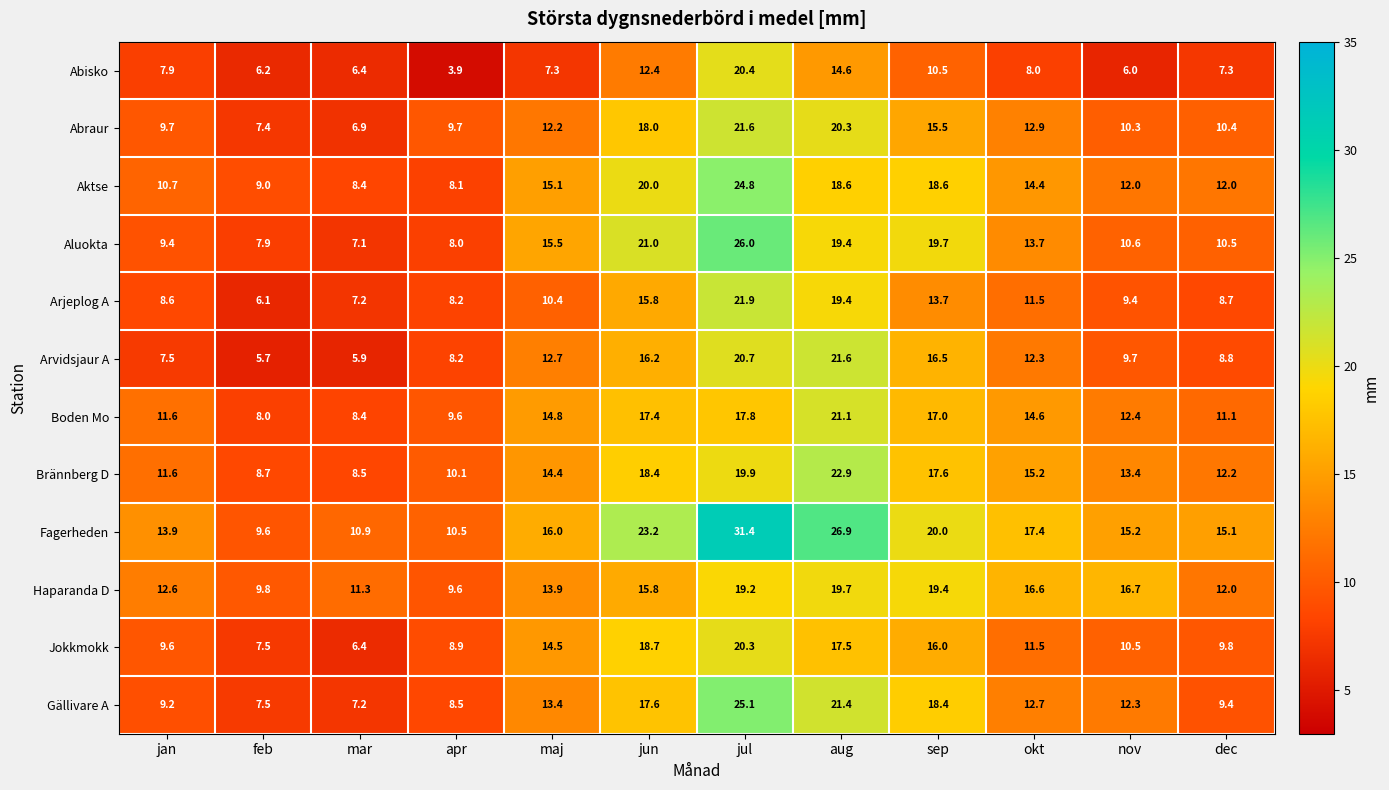

What value does the Aktse series have at dec?

12.0